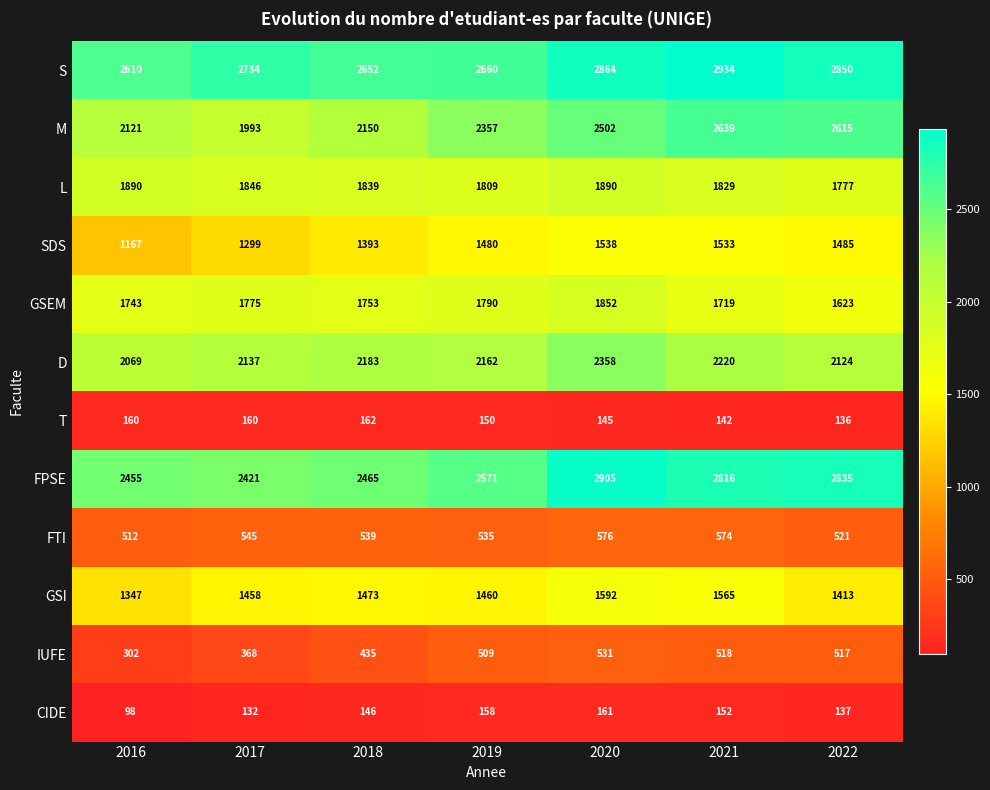

At how many categories does at least one series exceed 2651?

6